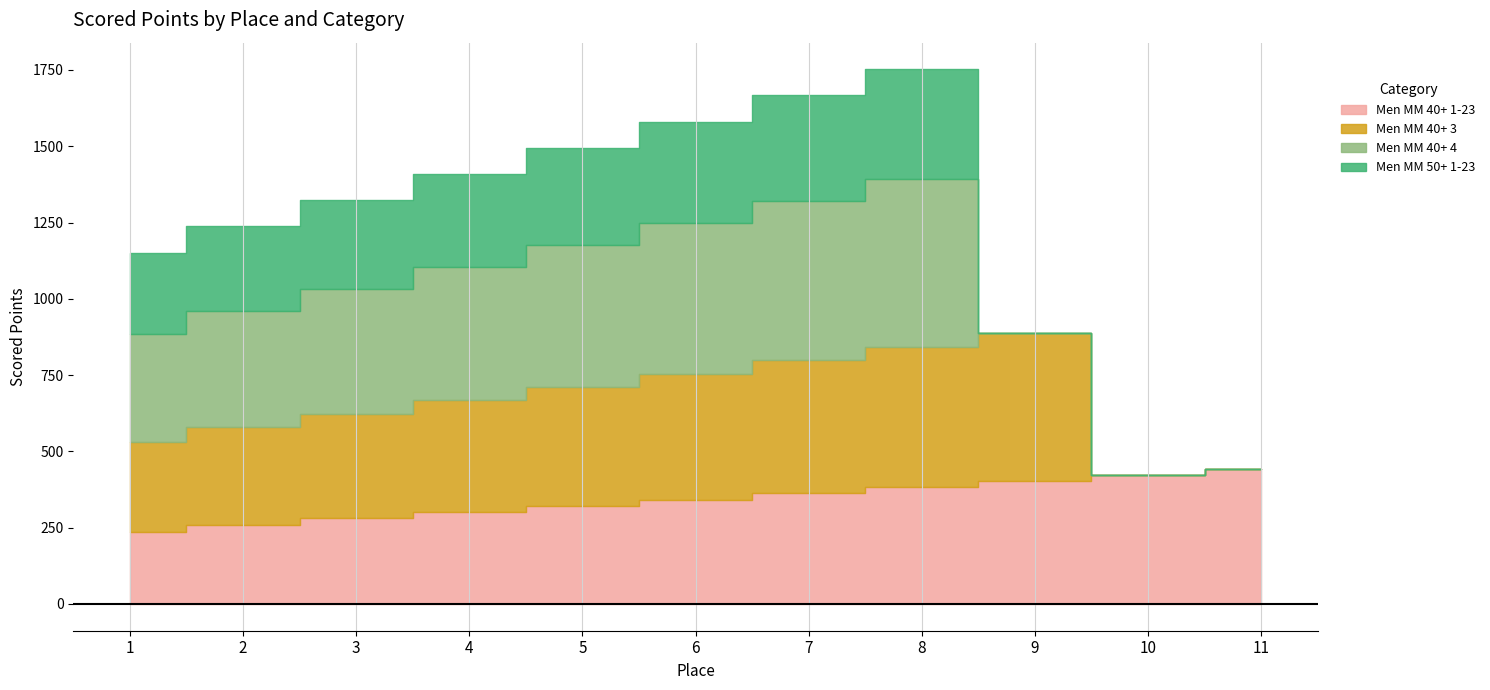

Which category has the highest value across all series?

8